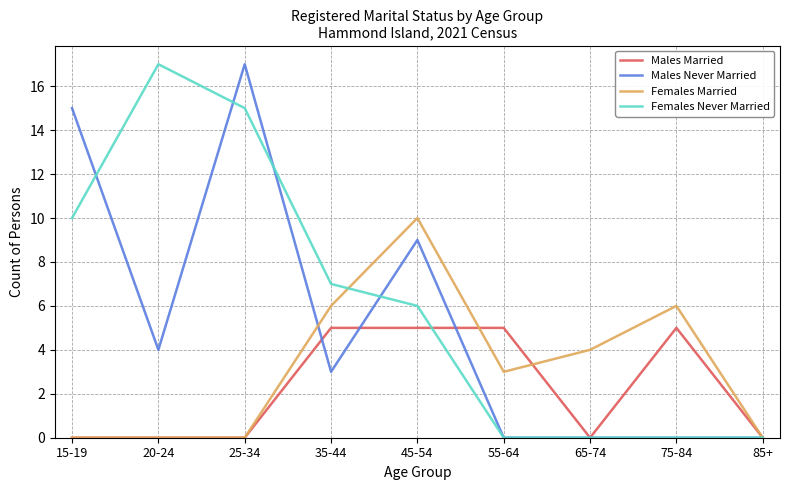

Rank the series by their average value, from highest to lowest.

Females Never Married, Males Never Married, Females Married, Males Married